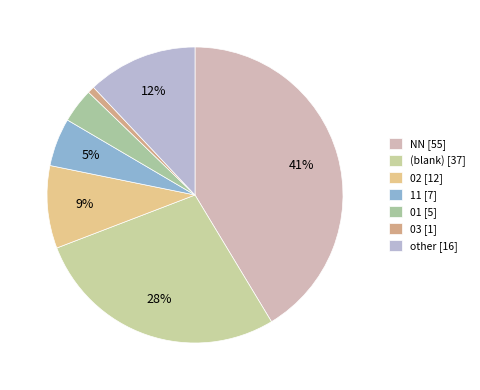

Which category has the biggest portion of the pie?

NN [55]